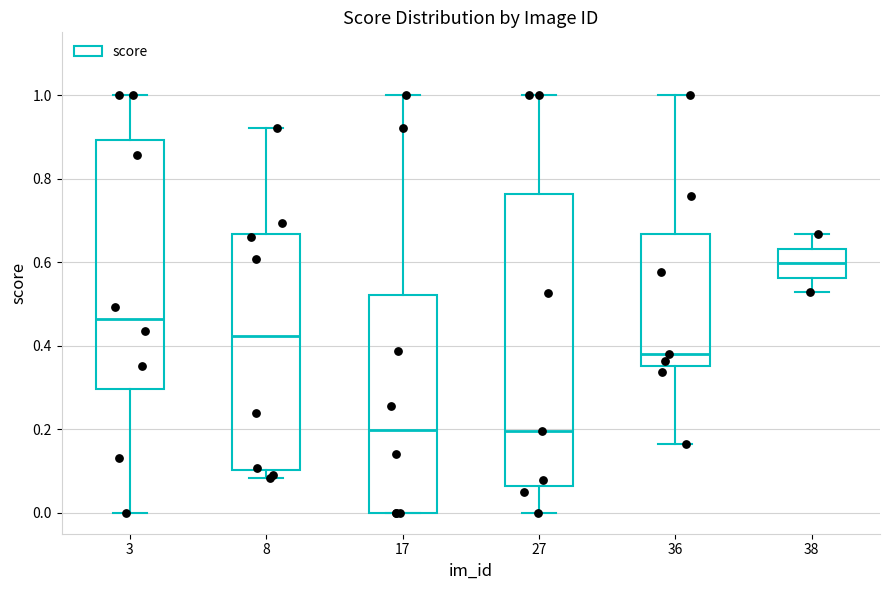

Comparing the boxes themselves (not the whiskers), which one is the tallest?

27